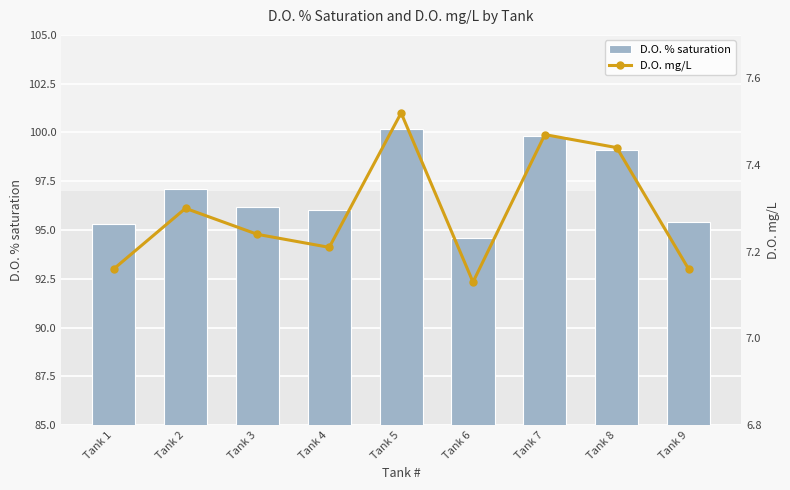

Are the bars horizontal?

No